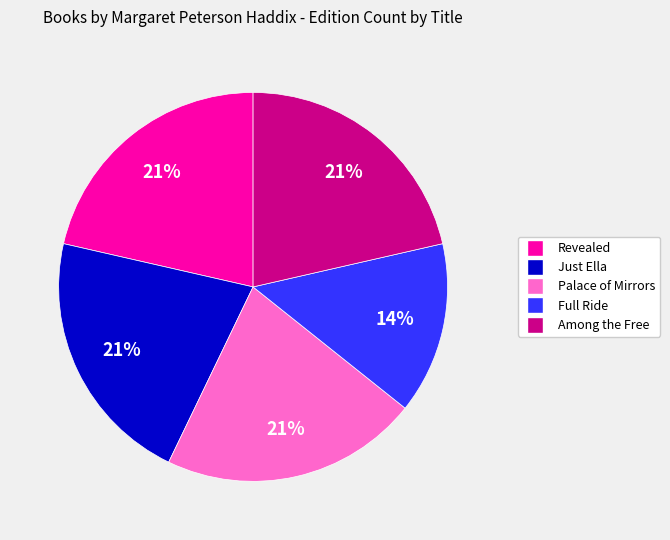

Which slice is the smallest?

Full Ride